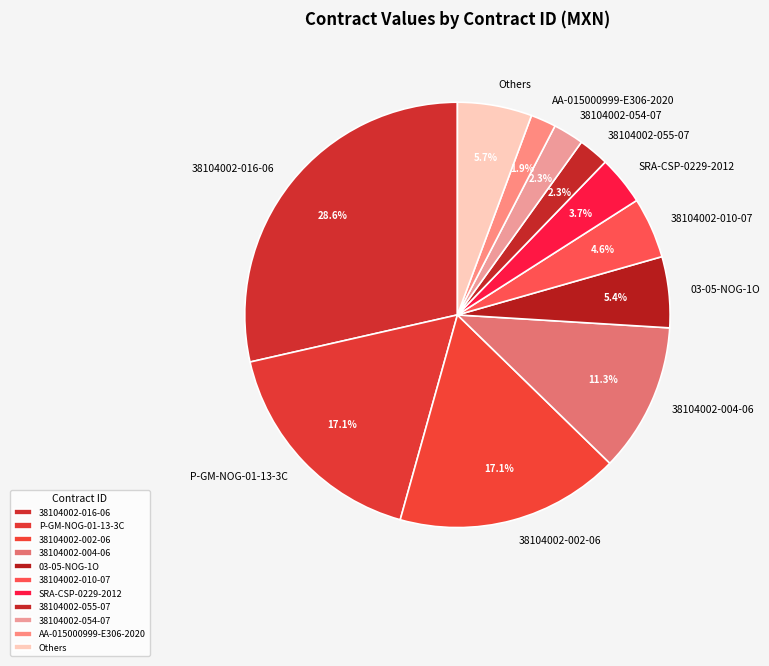

Approximately how many times larger is the value at P-GM-NOG-01-13-3C compared to 38104002-016-06?

0.6